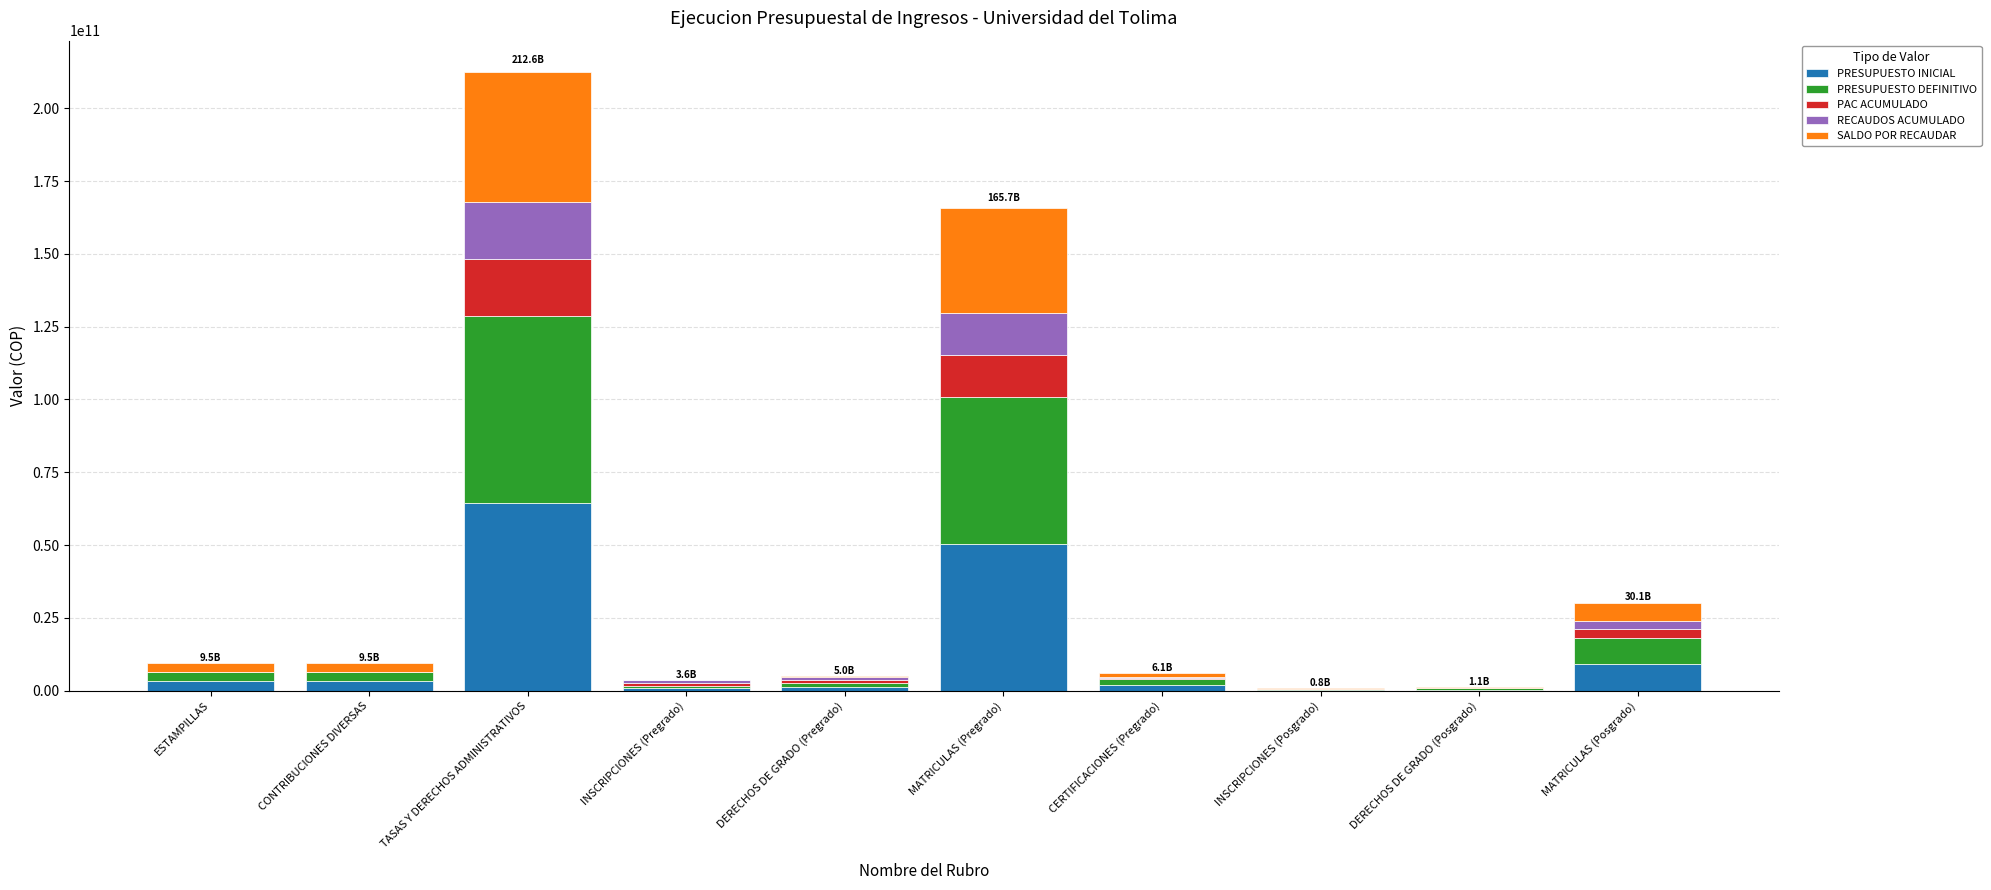

At which category is the sum across all series the highest?

TASAS Y DERECHOS ADMINISTRATIVOS